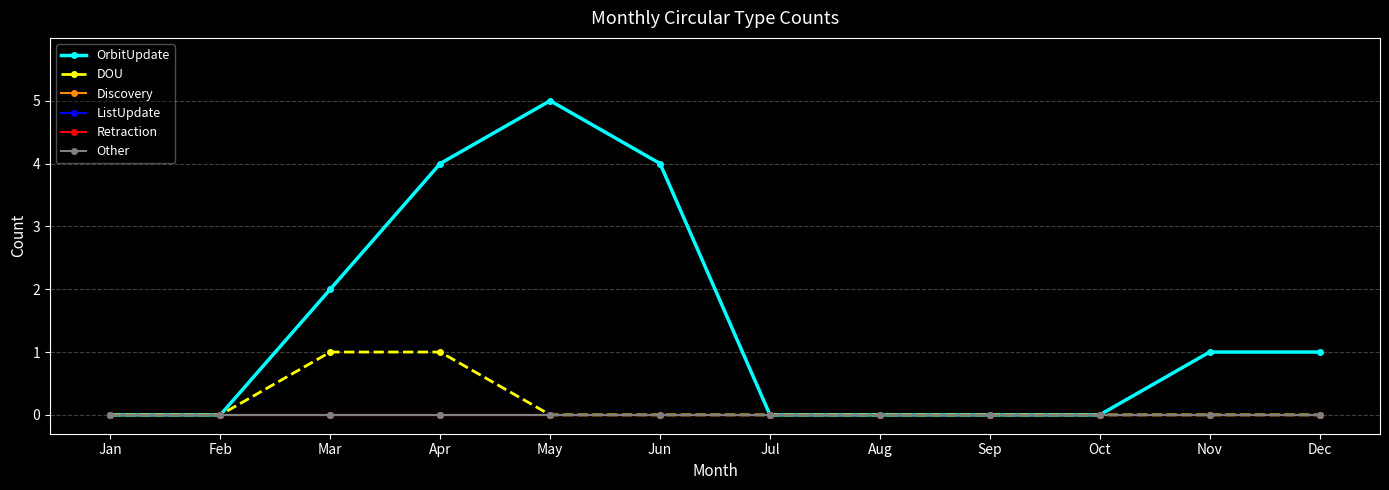

List the labels in order of ListUpdate value, smallest first.

Jan, Feb, Mar, Apr, May, Jun, Jul, Aug, Sep, Oct, Nov, Dec